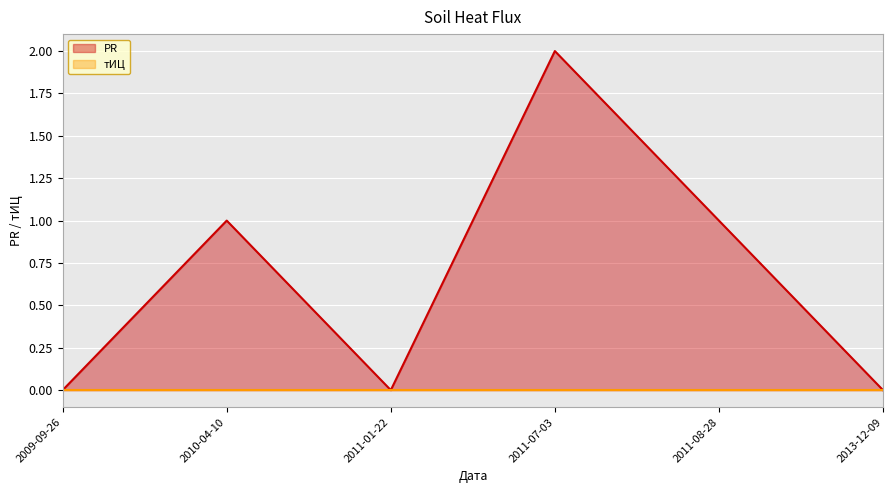

What is the label of the 6th point from the right?

2009-09-26